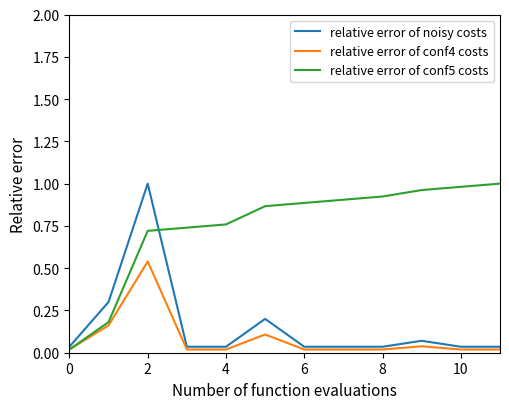

True or false: relative error of conf4 costs and relative error of noisy costs cross at least once.

False